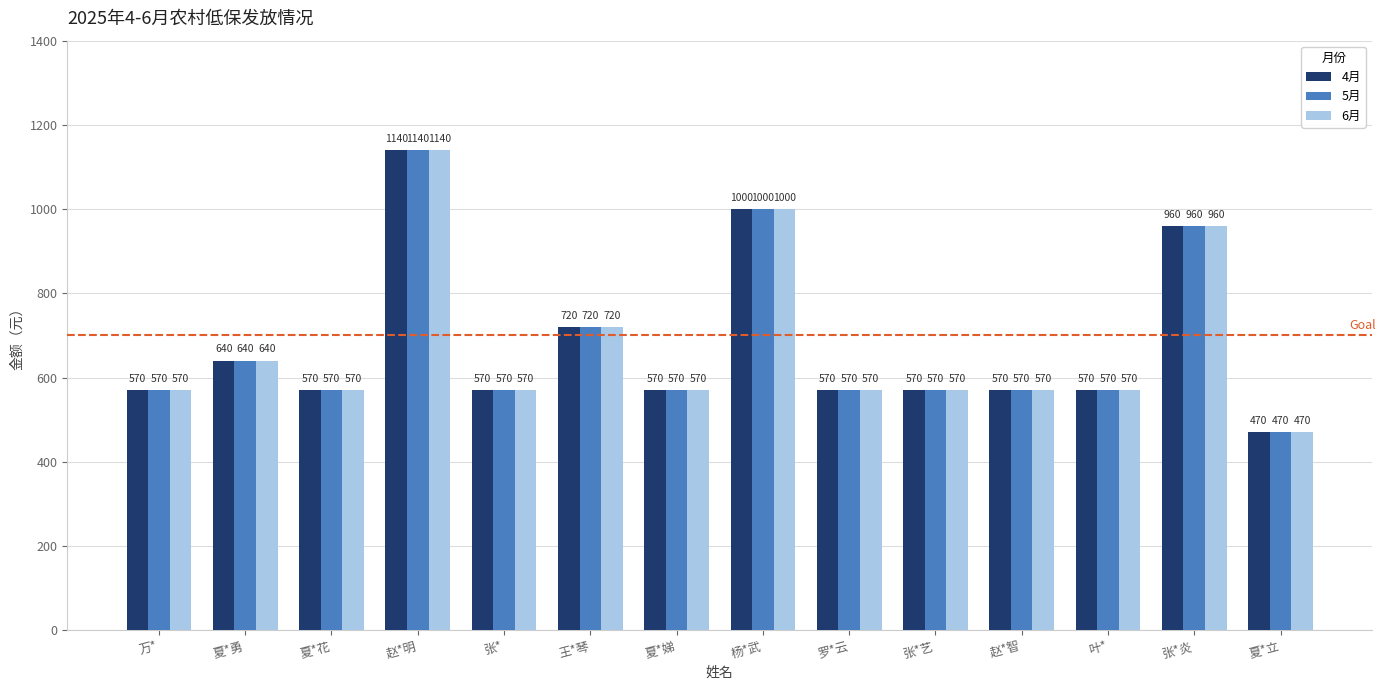

Which category has the highest value across all series?

赵*明